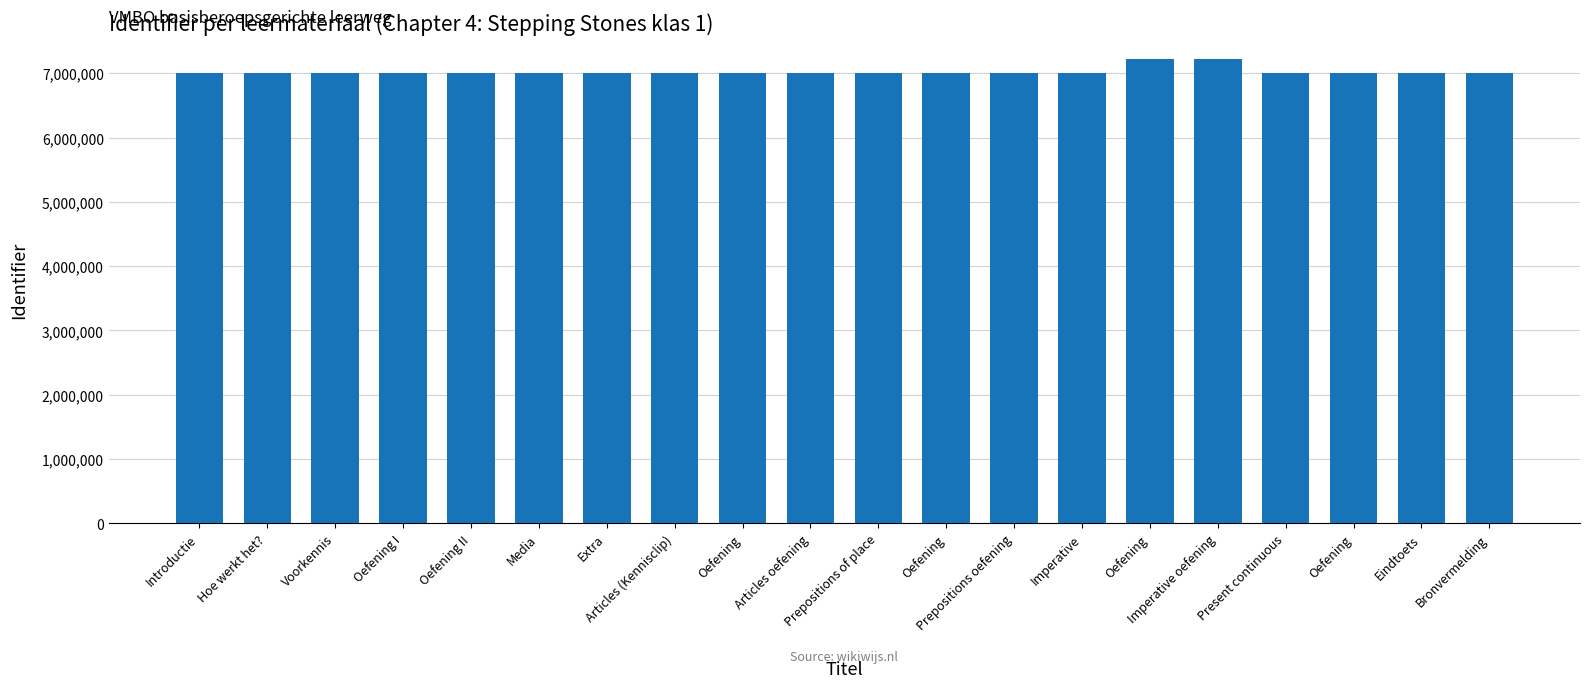

Does the chart contain any negative values?

No